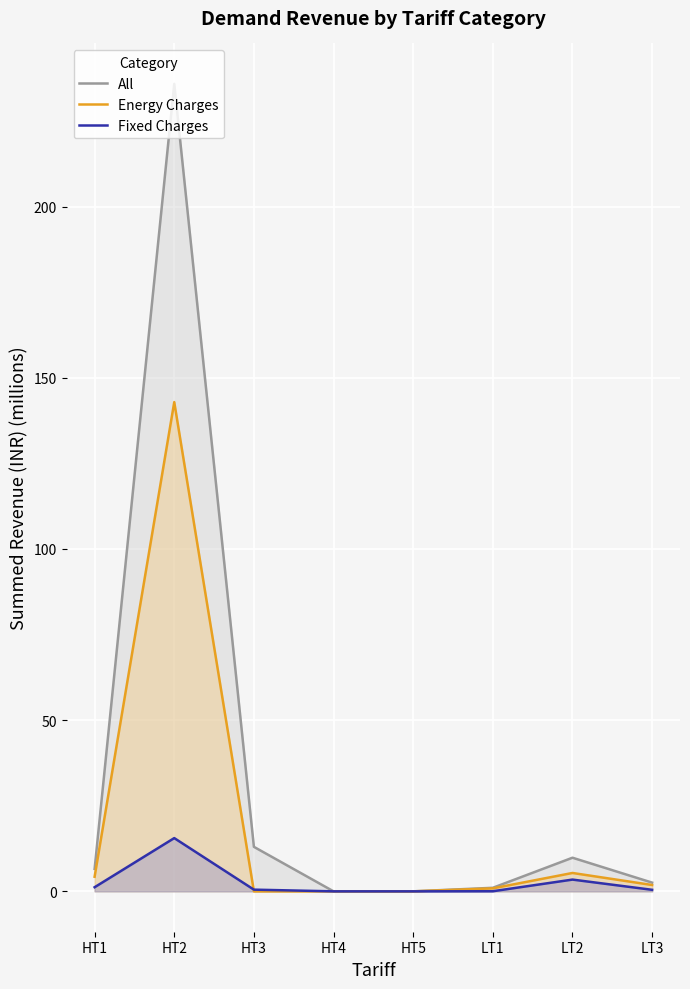

How many interior local valleys does the All series have?

1